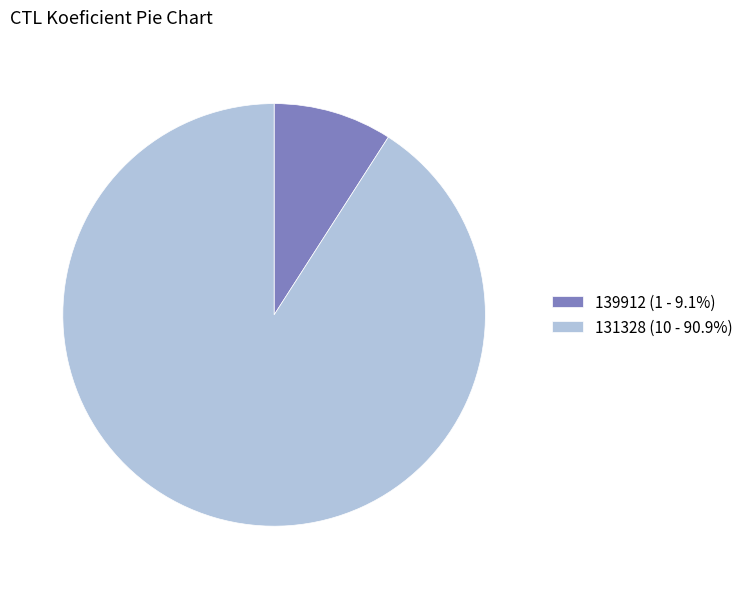

Which category has the biggest portion of the pie?

131328